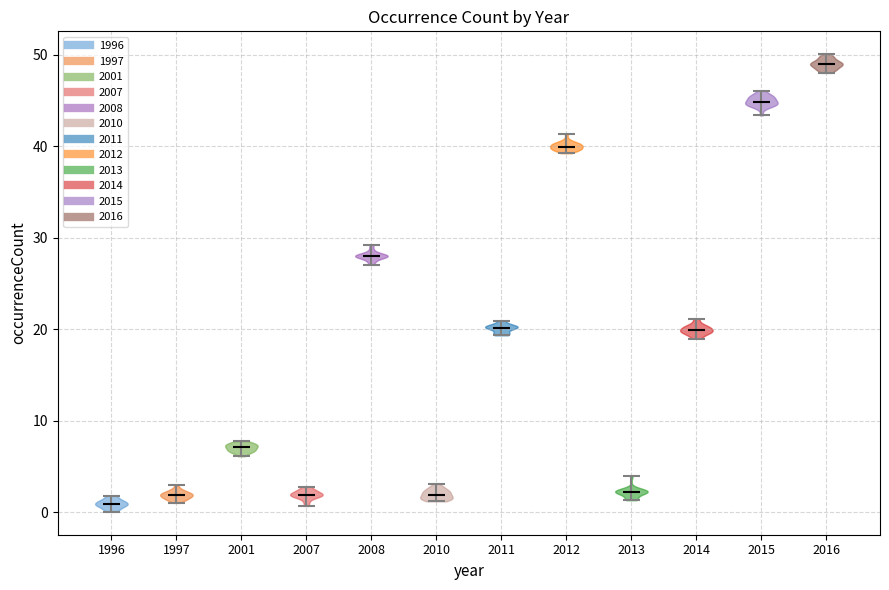

Reading left to right, read every violin against the y-axis: where its median line is, and the lowest and highest points it reaches. The values are not printed on the chart, so give them approximately, as read against the axis.

1996: median line 1, lowest point 0, highest point 2
1997: median line 2, lowest point 1, highest point 3
2001: median line 7, lowest point 6, highest point 8
2007: median line 2, lowest point 1, highest point 3
2008: median line 28, lowest point 27, highest point 29
2010: median line 2, lowest point 1, highest point 3
2011: median line 20, lowest point 19, highest point 21
2012: median line 40, lowest point 39, highest point 41
2013: median line 2, lowest point 1, highest point 4
2014: median line 20, lowest point 19, highest point 21
2015: median line 45, lowest point 43, highest point 46
2016: median line 49, lowest point 48, highest point 50